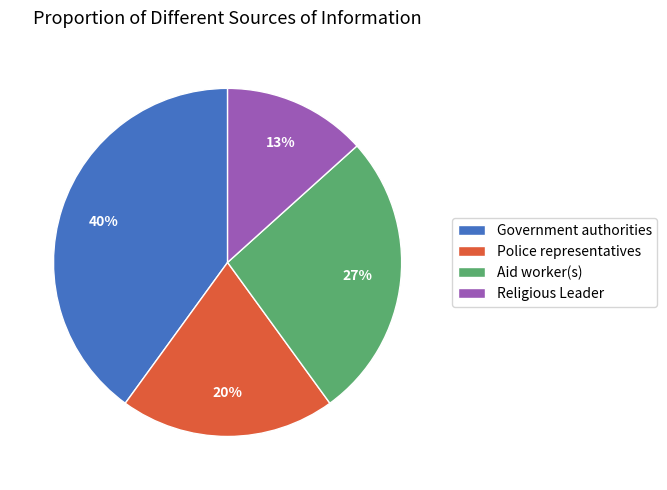

Between Religious Leader and Aid worker(s), which is larger?

Aid worker(s)